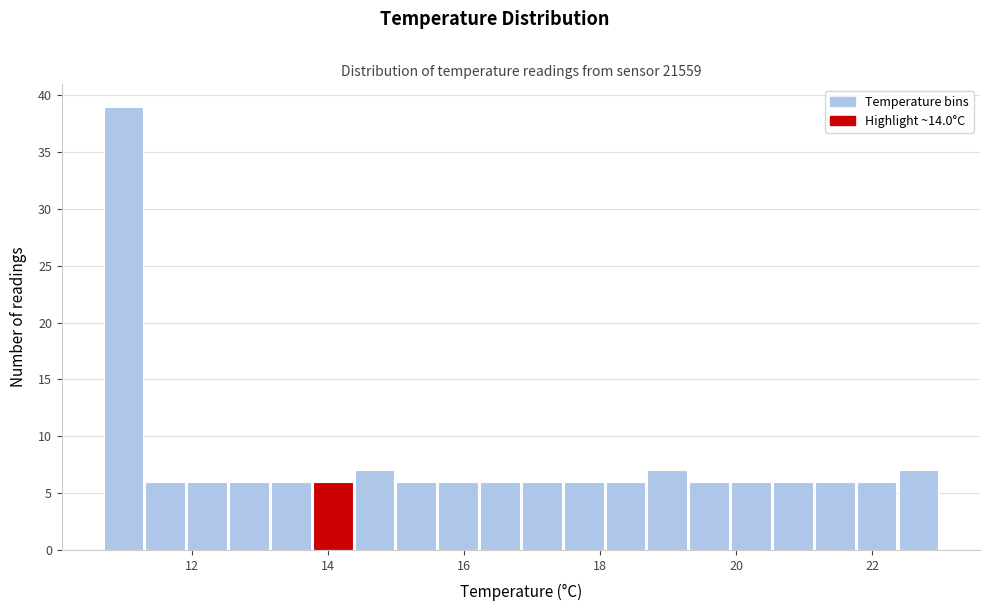

Around what value on the x-axis is the tallest bar? Give the approximate position of its centre, as read against the axis.

11.0